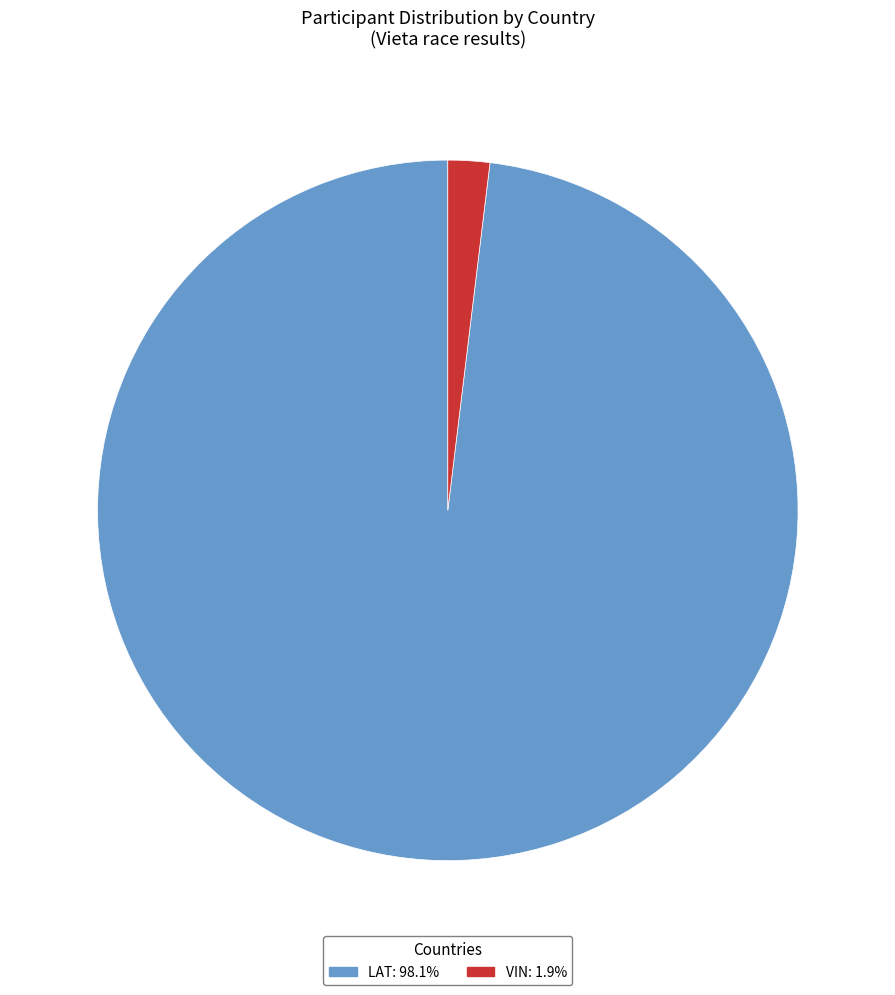

Does any single category account for the majority?

Yes